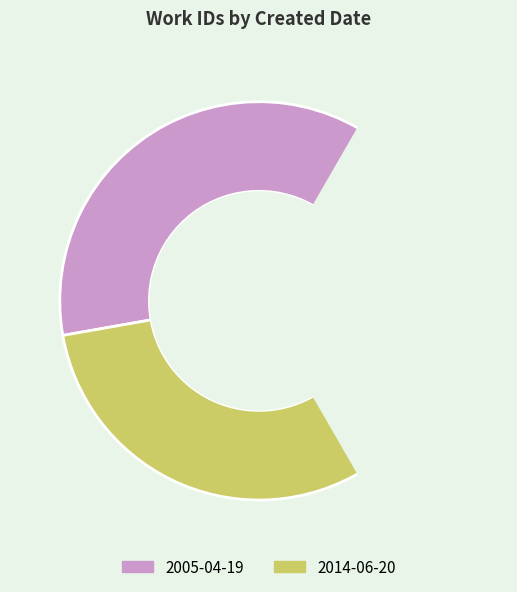

The 2014-06-20 slice represents 74% of the pie. True or false?

False